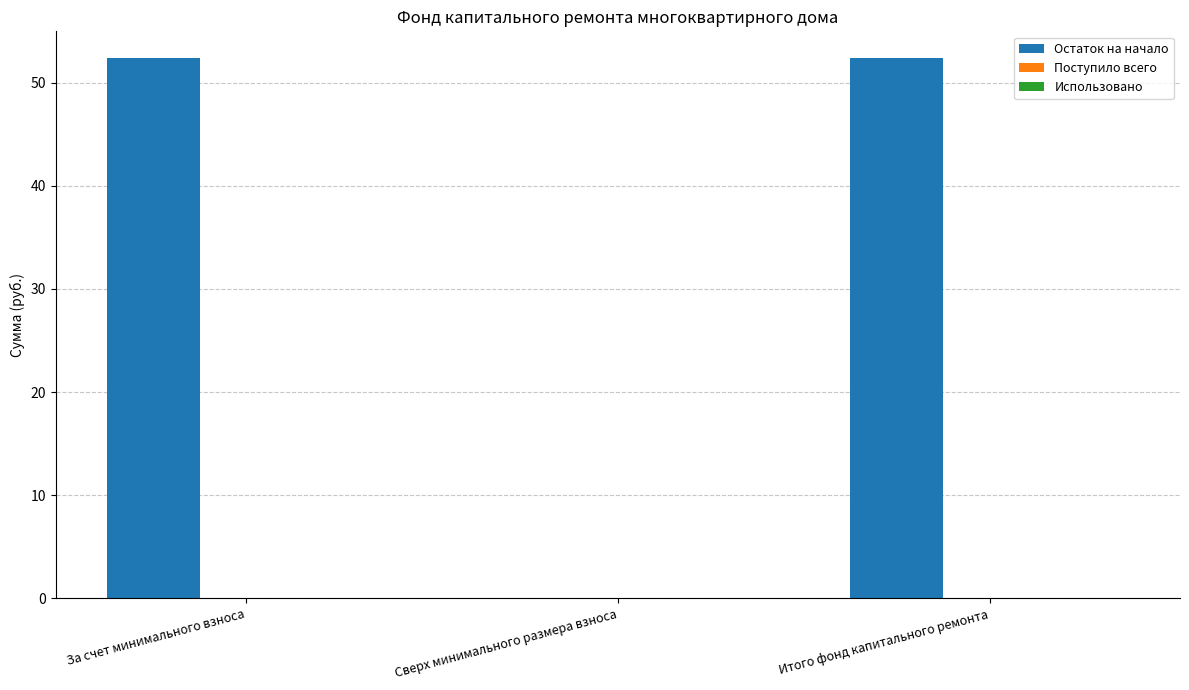

Reading left to right, transcribe all the data shown in this chart.

За счет минимального взноса=52.4	Сверх минимального размера взноса=0.0	Итого фонд капитального ремонта=52.4